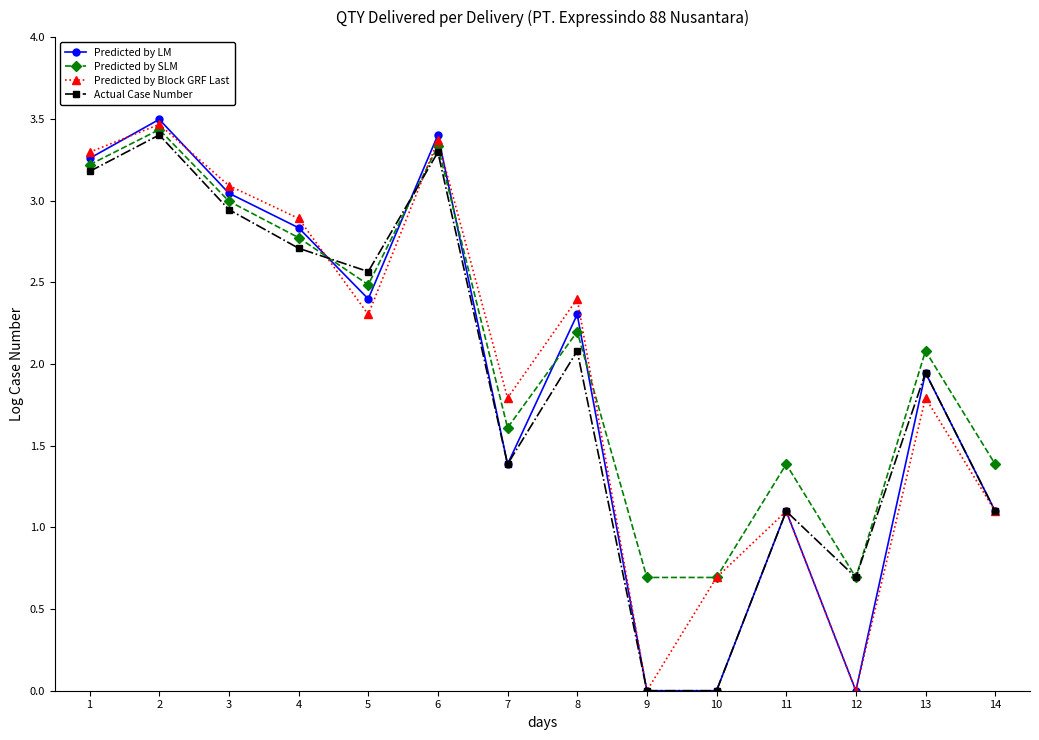

True or false: Predicted by LM has a value of 1.5 at 2.

False